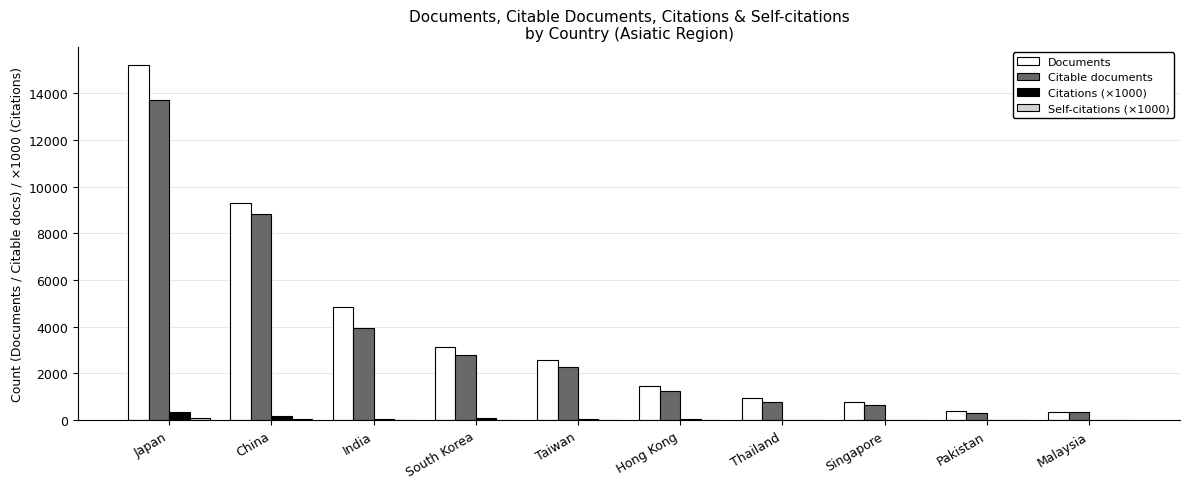

Which series changed the most between South Korea and Thailand?

Documents